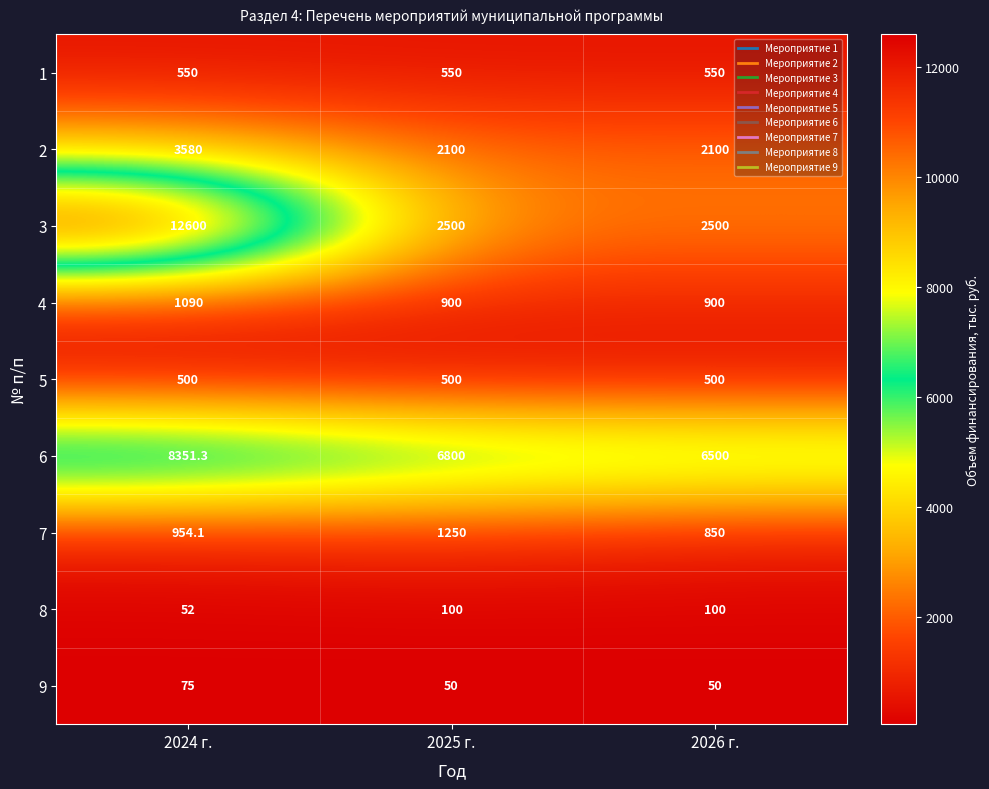

At how many categories does at least one series exceed 10630?

1